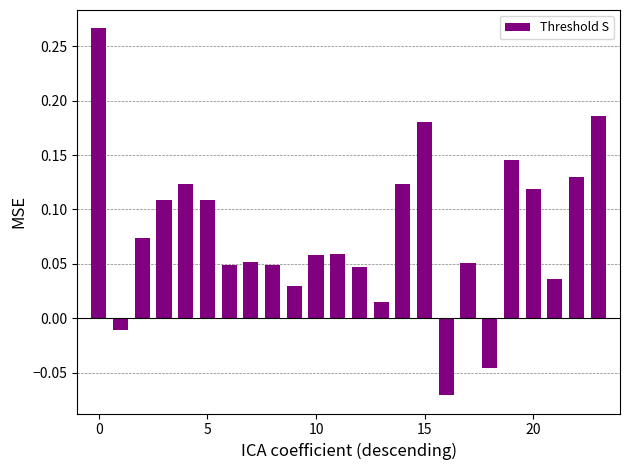

Are the bars horizontal?

No